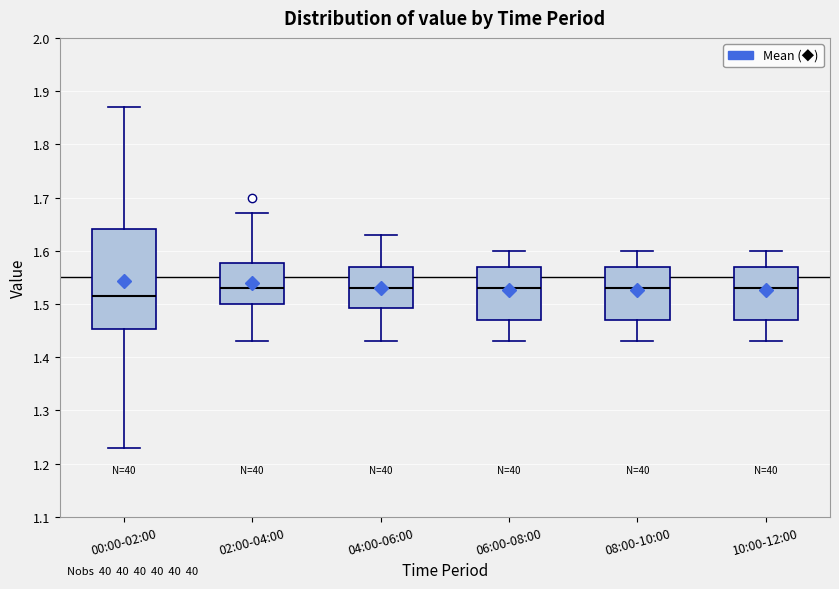

Which box is the tallest, from its lower edge to its upper edge?

00:00-02:00